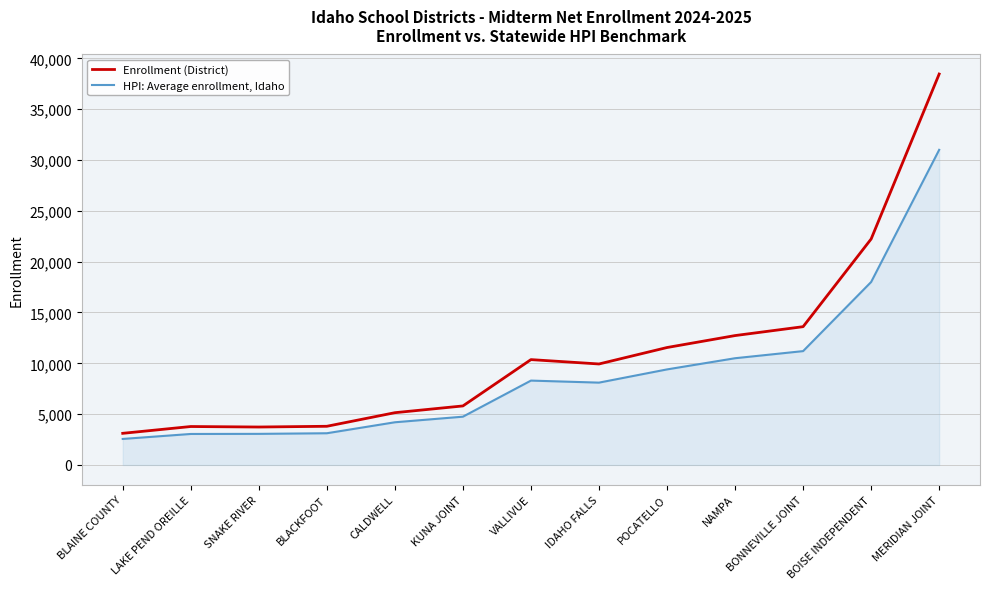

What is the difference between the second highest and minimum values in the Enrollment (District) series?

19117